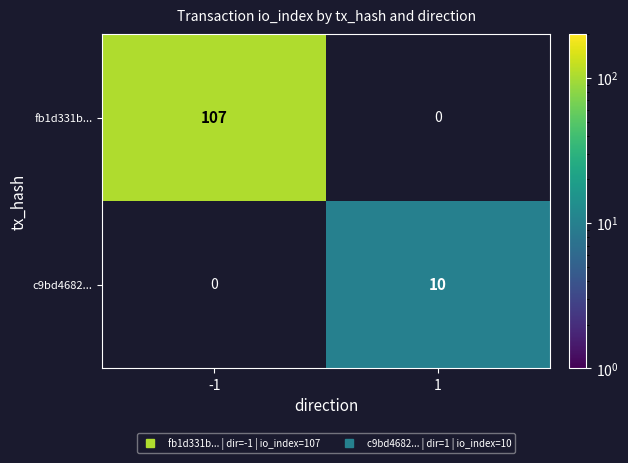

Reading right to left, what are all the values shown in this chart?

fb1d331b...: 0	107
c9bd4682...: 10	0